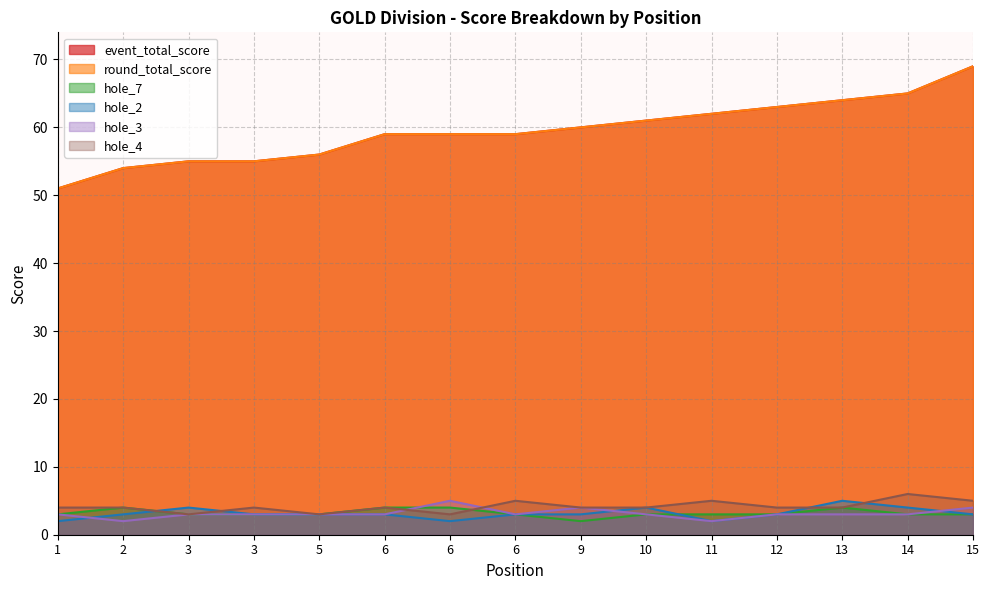

What is the average value of the hole_7 series?

3